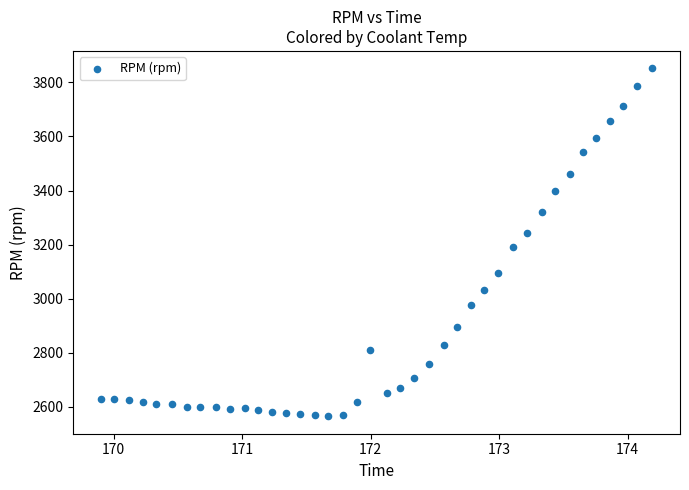

What is the range of Y values (max minus min)?

1287